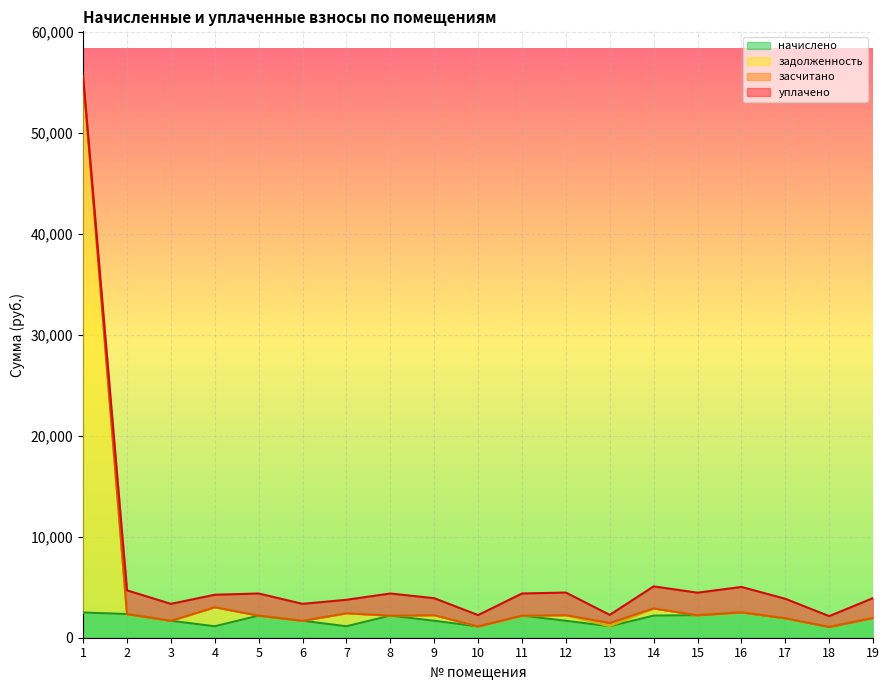

What is the highest value of the начислено series?

2514.5